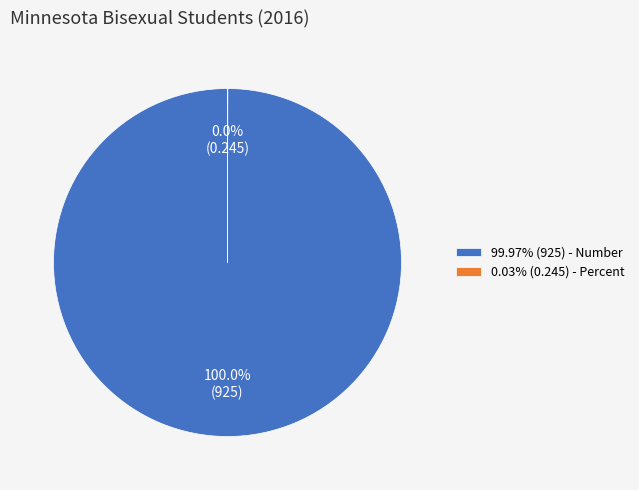

Is 99.97% (925) - Number the majority of the pie?

Yes